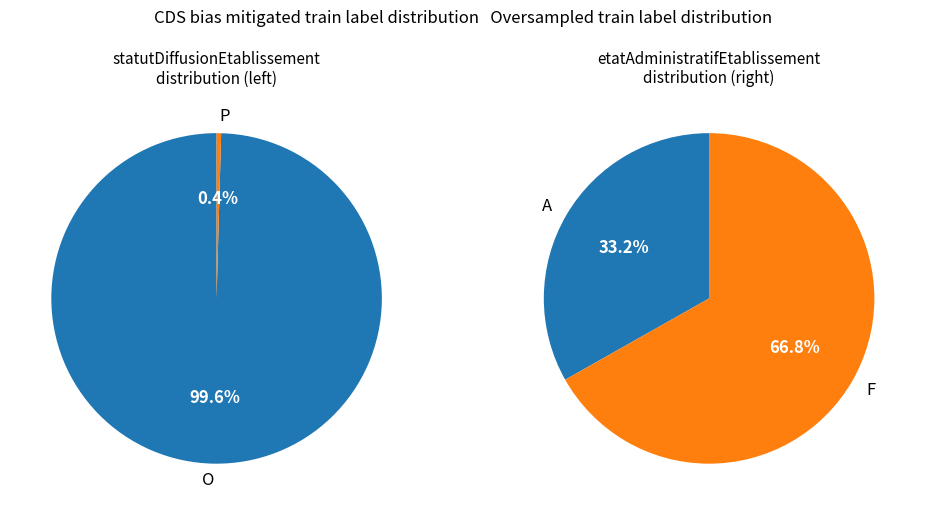

What percentage do P and O together represent?

100.0%